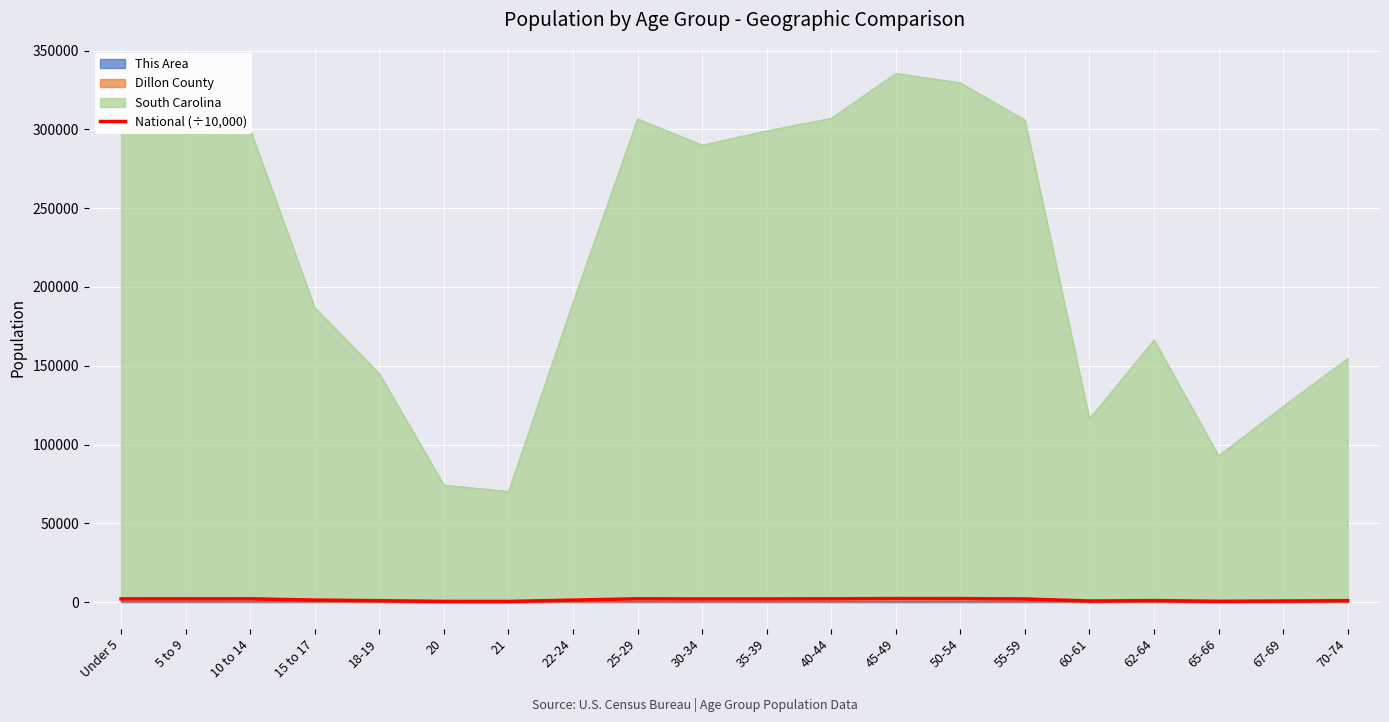

How many values exceed 1966?

10